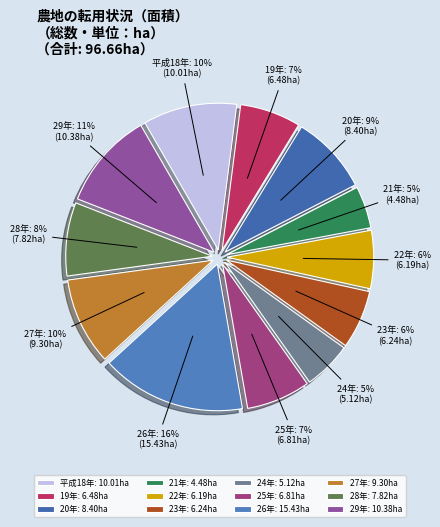

The 20年 slice represents 9% of the pie. True or false?

True